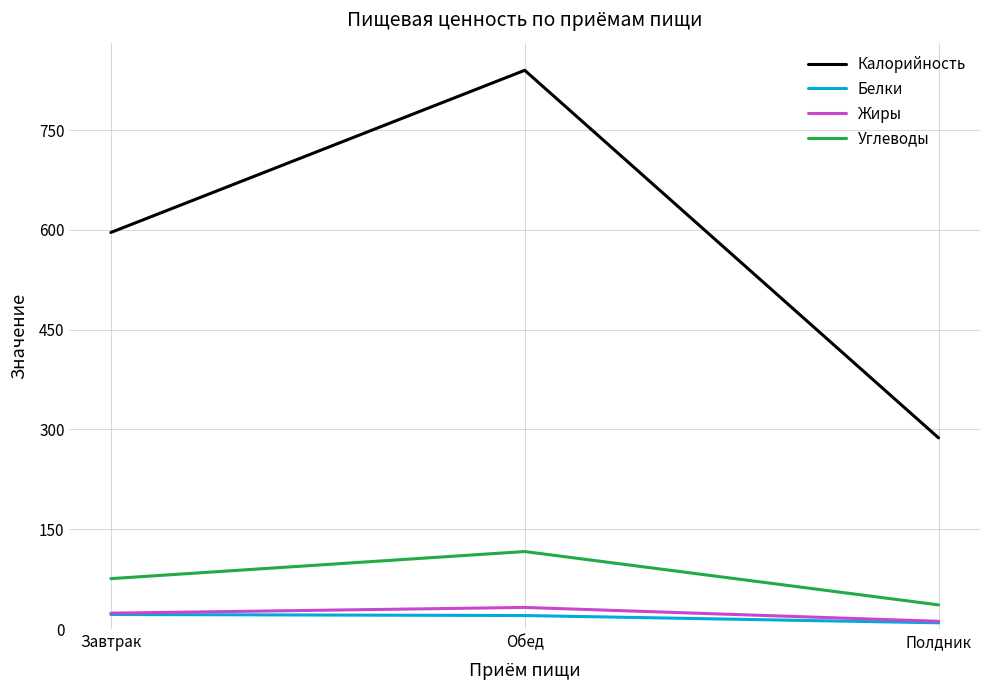

What is the lowest value of the Калорийность series?

287.2